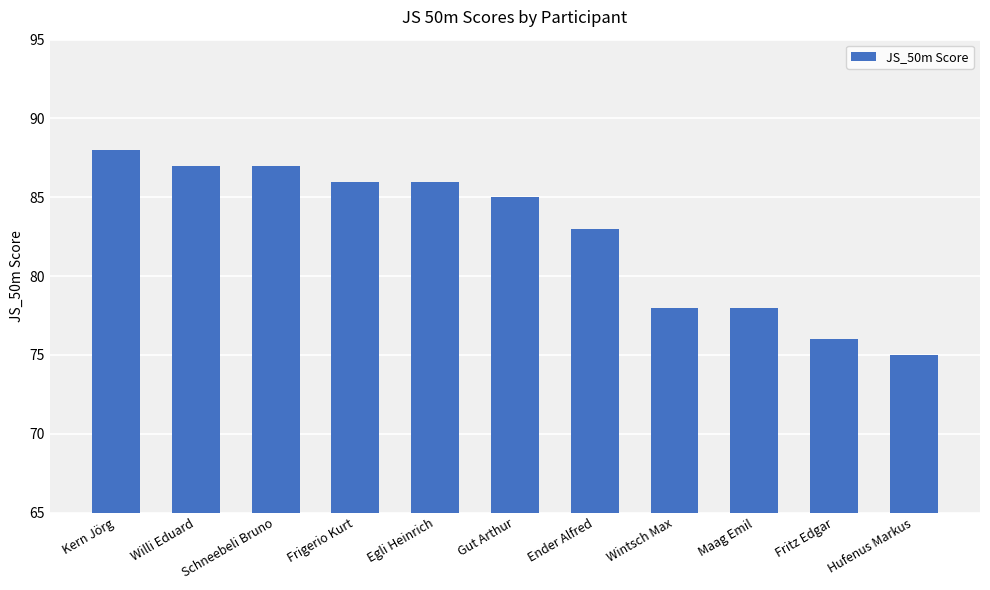

The value at Willi Eduard is 87. True or false?

True